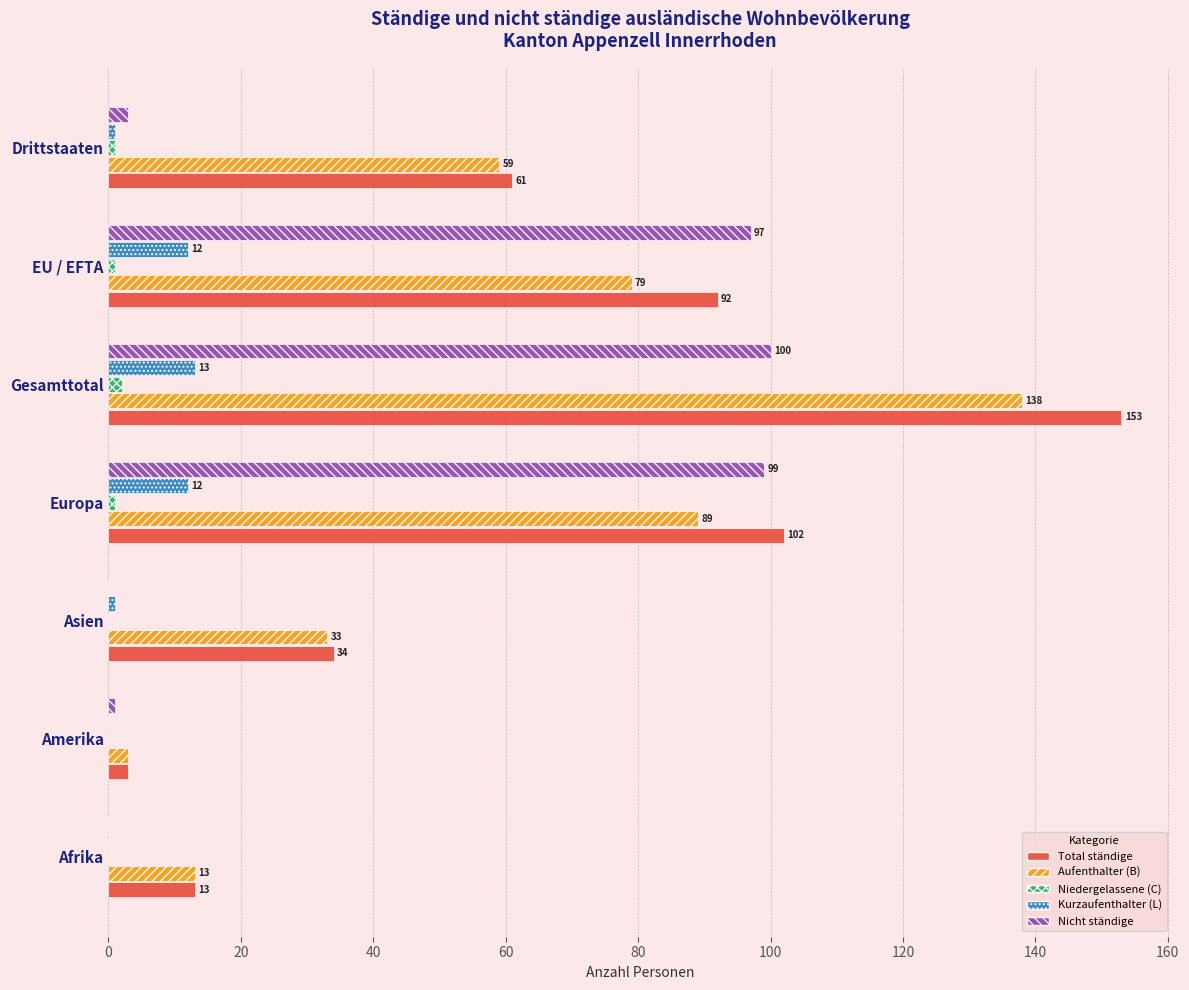

Read the Aufenthalter (B) value at Amerika.

3